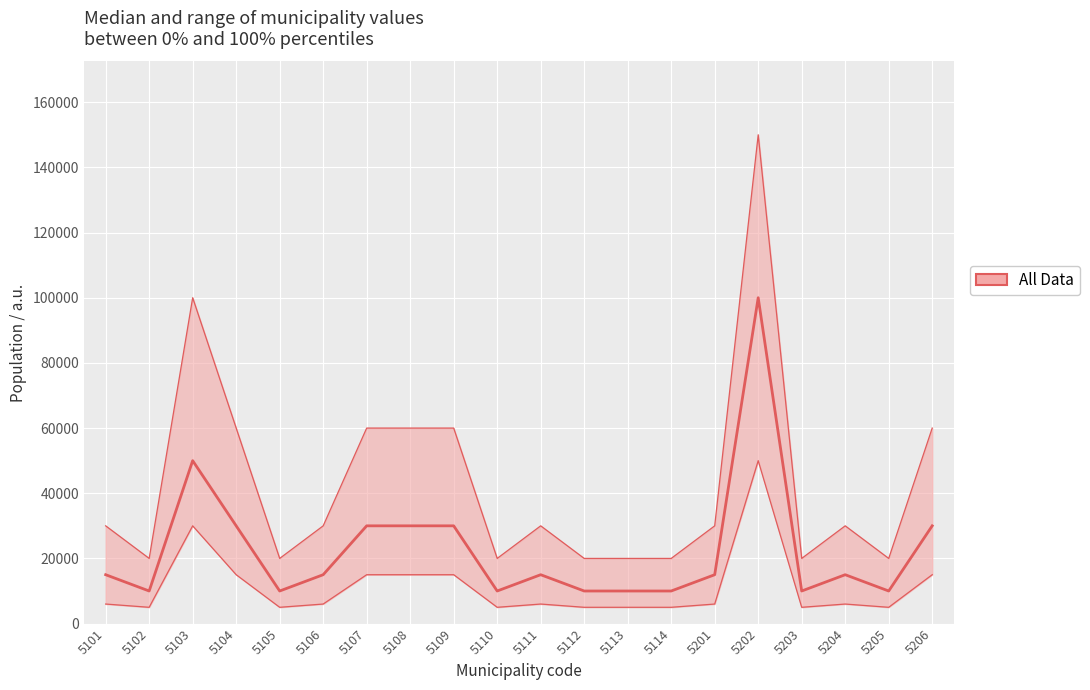

Rank the series by their maximum value, from lowest to highest.

lower, median, upper